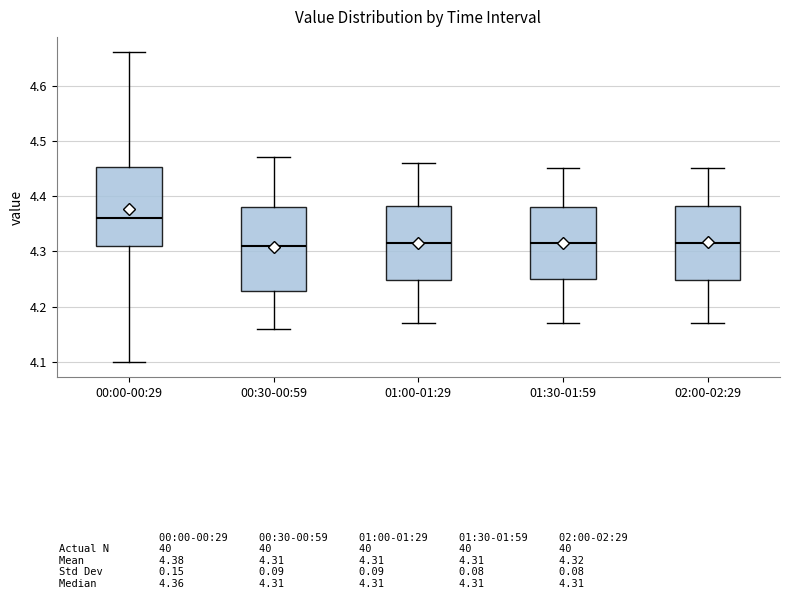

Which box's median line is the highest?

00:00-00:29